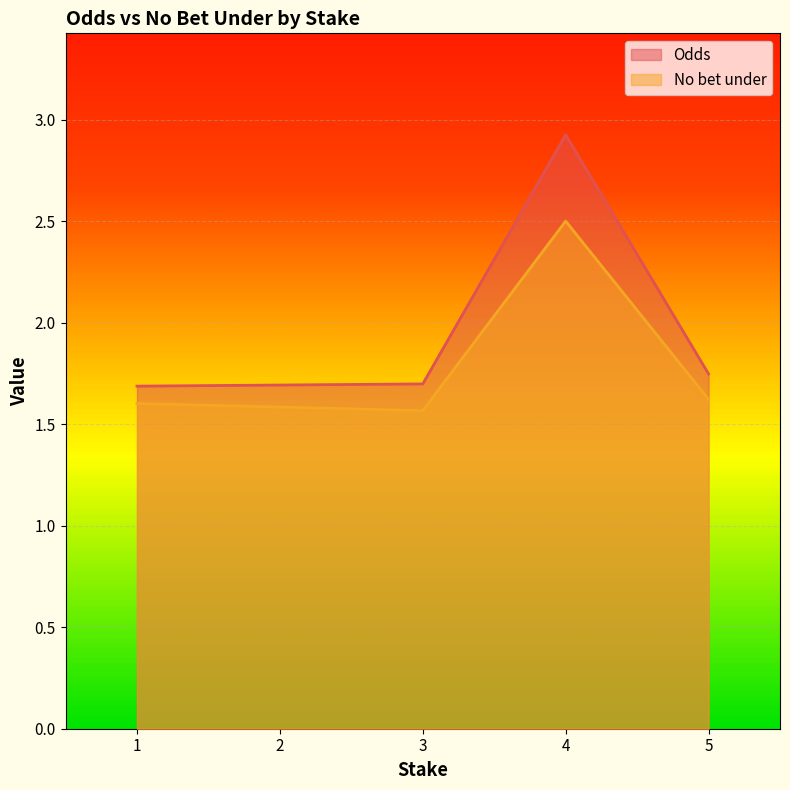

What is the smallest value displayed?

1.6